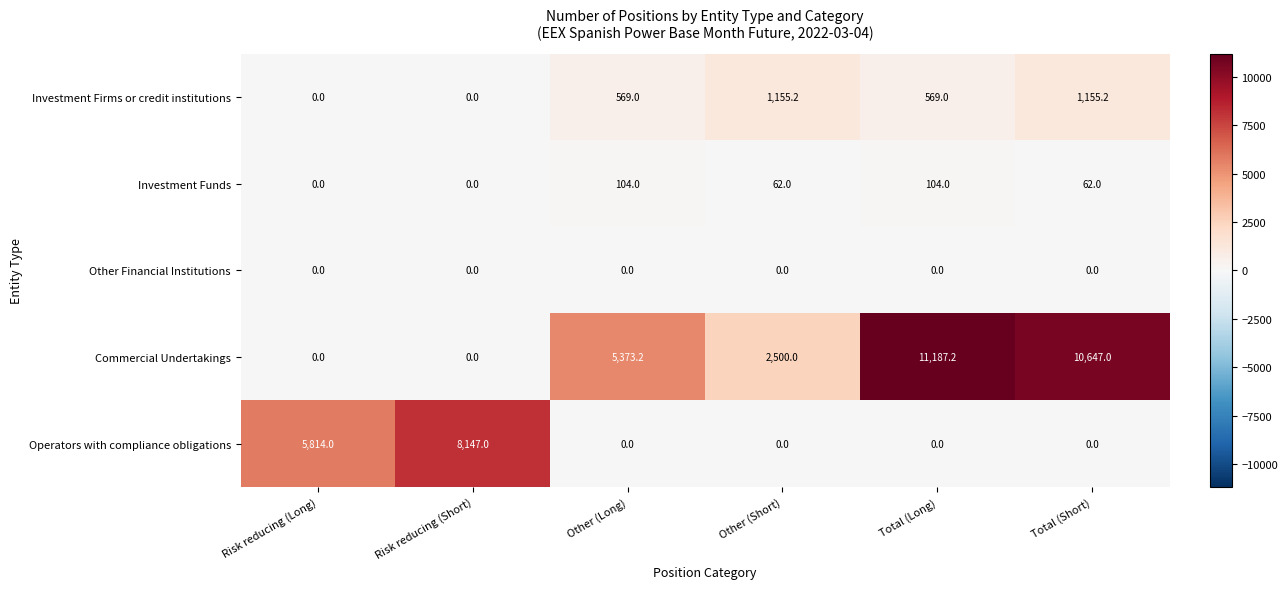

List the series in order of their peak value, lowest first.

Other Financial Institutions, Investment Funds, Investment Firms or credit institutions, Operators with compliance obligations, Commercial Undertakings